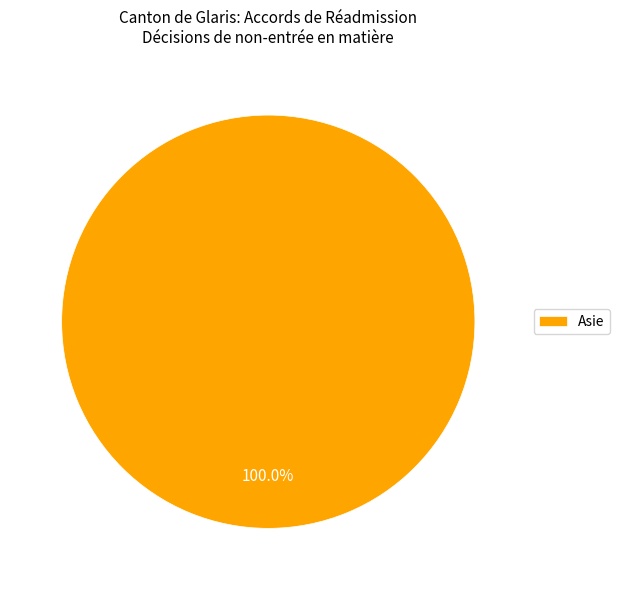

Rank the categories by value from lowest to highest.

Asie